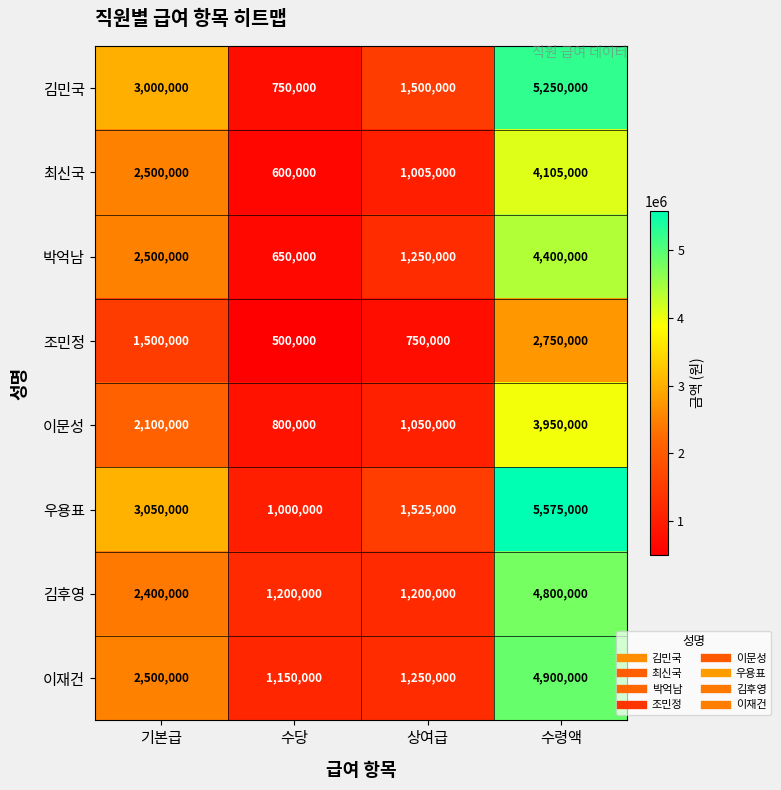

Is it true that 최신국 equals 1005000 at 상여급?

True